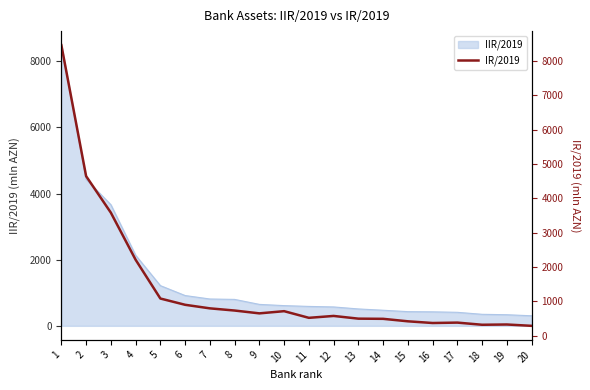

What is the value of the 1st point from the left?

8461.3